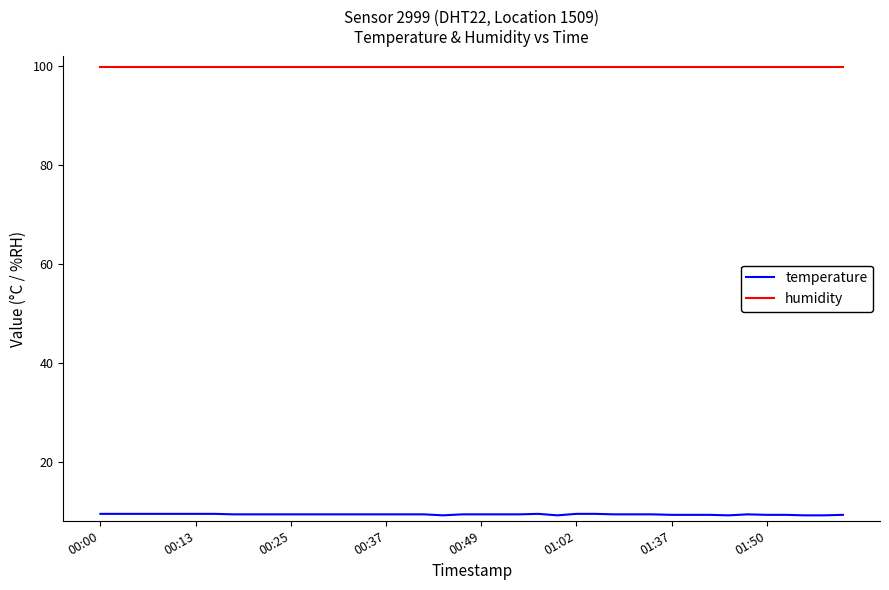

True or false: humidity and temperature cross at least once.

False